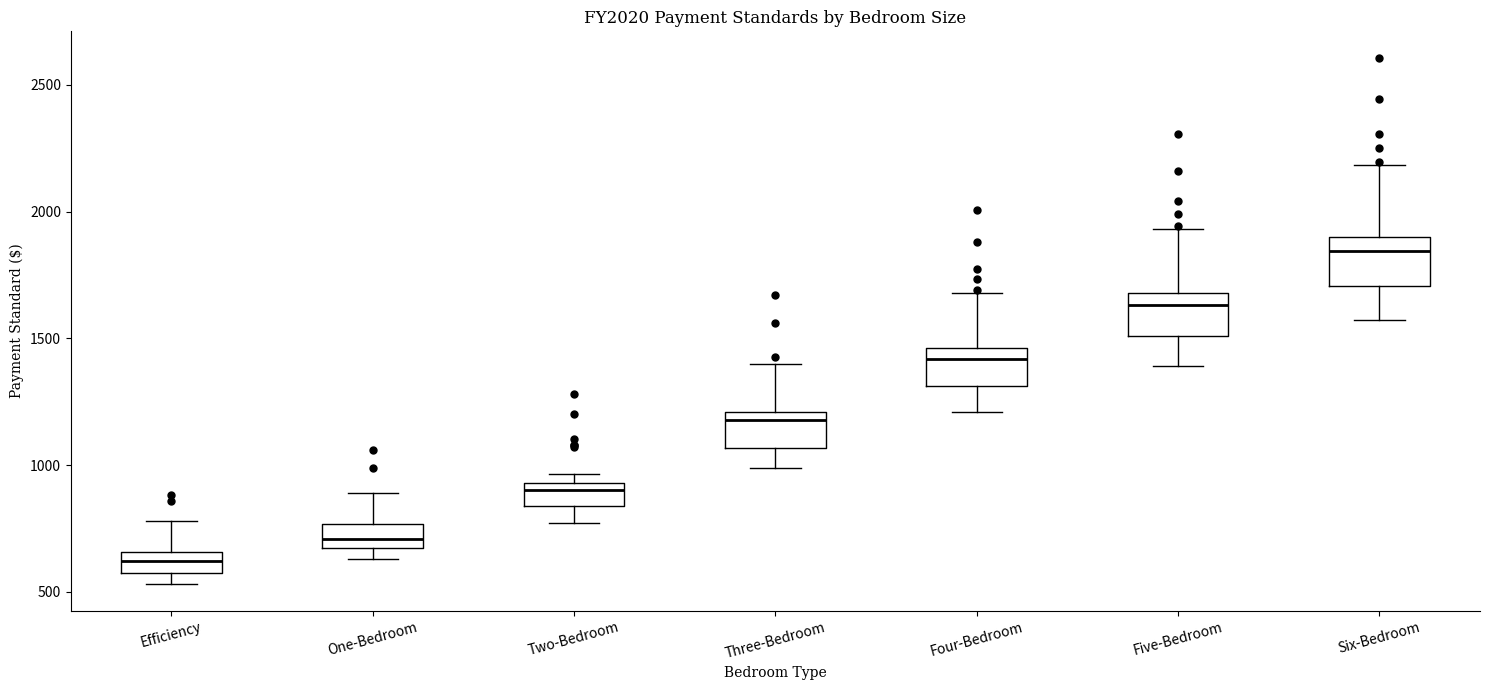

Reading left to right, transcribe this box plot: for each box, give where its median line is, the range the box spans, and where its two whiskers end, as read against the y-axis. The values are not printed on the chart, so give them approximately, as read against the axis.

Efficiency: median 600, box 550 to 650, whiskers 550 (below the box's lower edge) to 800
One-Bedroom: median 700, box 650 to 750, whiskers 650 (just below the box's lower edge) to 900
Two-Bedroom: median 900, box 850 to 950, whiskers 750 to 950 (just above the box's upper edge)
Three-Bedroom: median 1200 (just below the box's upper edge), box 1050 to 1200, whiskers 1000 to 1400
Four-Bedroom: median 1400, box 1300 to 1450, whiskers 1200 to 1700
Five-Bedroom: median 1650, box 1500 to 1700, whiskers 1400 to 1950
Six-Bedroom: median 1850, box 1700 to 1900, whiskers 1550 to 2200